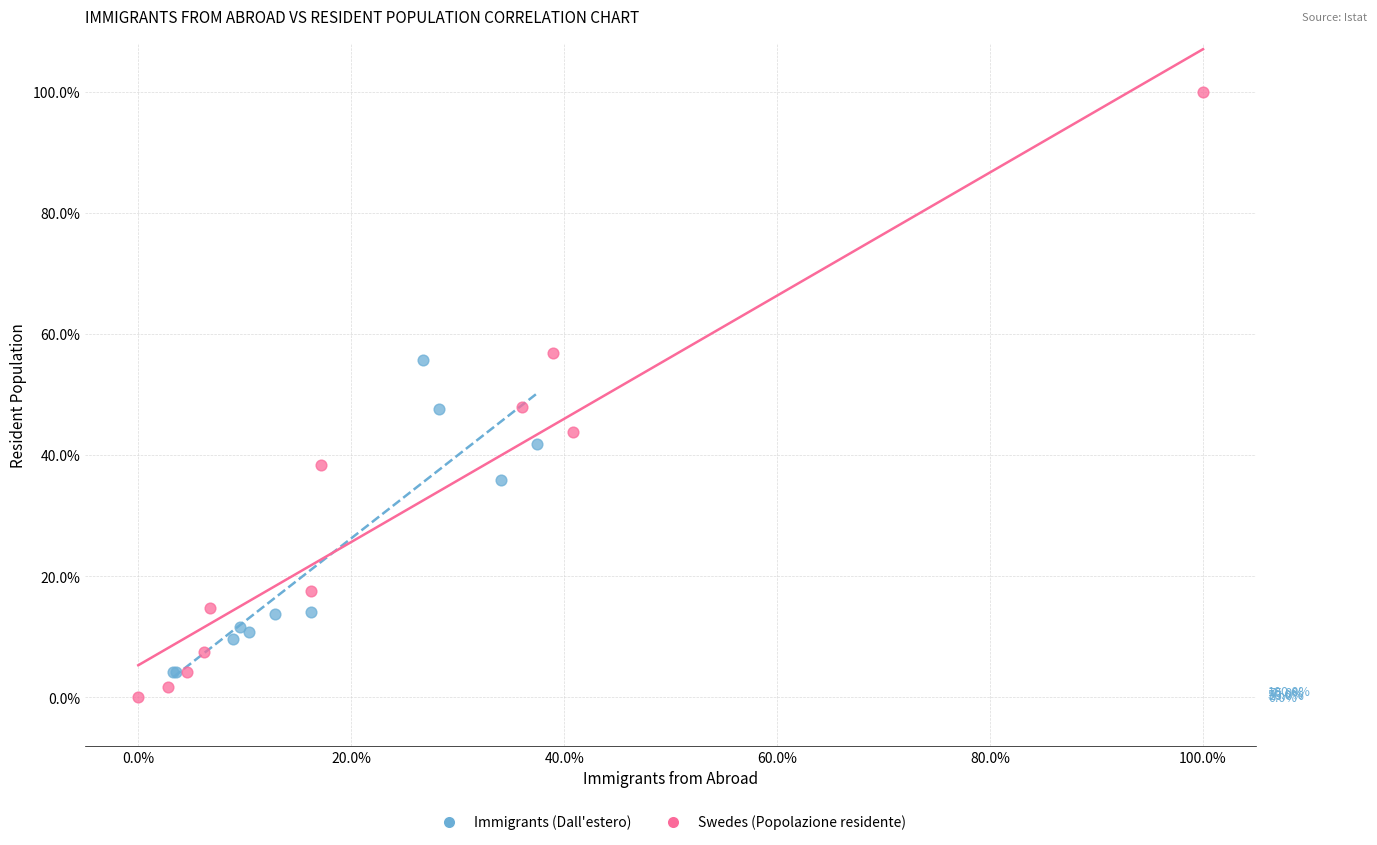

Which series reaches the maximum Y coordinate?

Swedes (Popolazione residente)